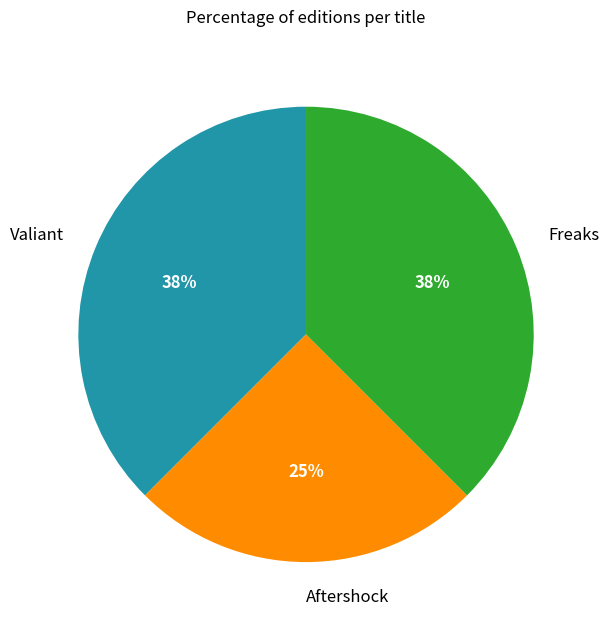

Is the sum of Valiant and Aftershock greater than half?

Yes